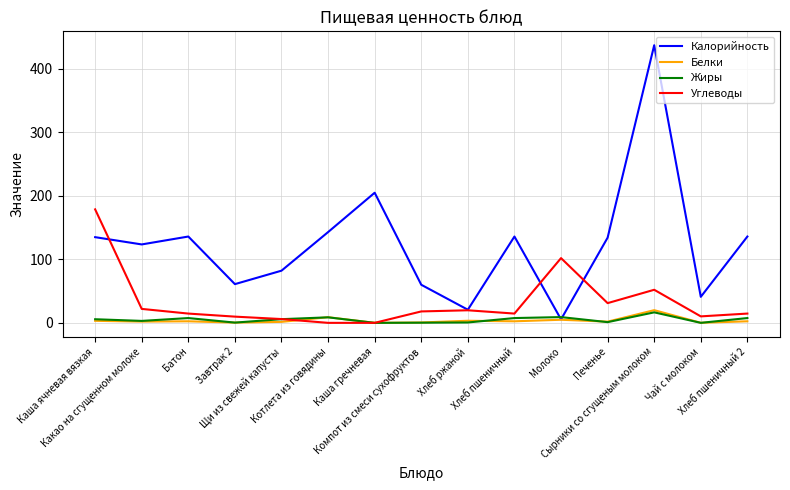

What is the maximum value for Углеводы?

178.8